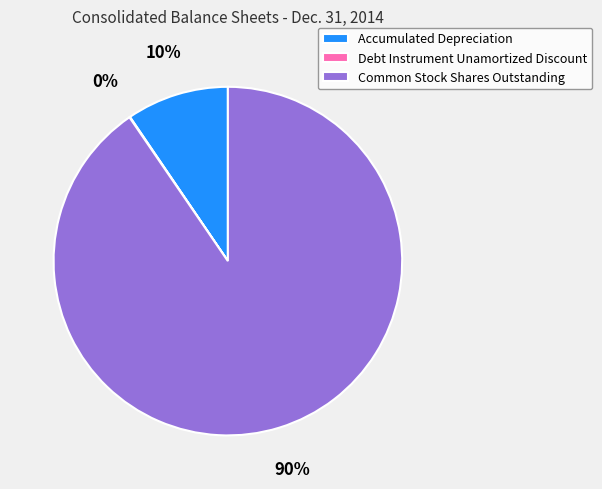

To the nearest percent, what is the difference between the largest and smallest slice percentages?

90%